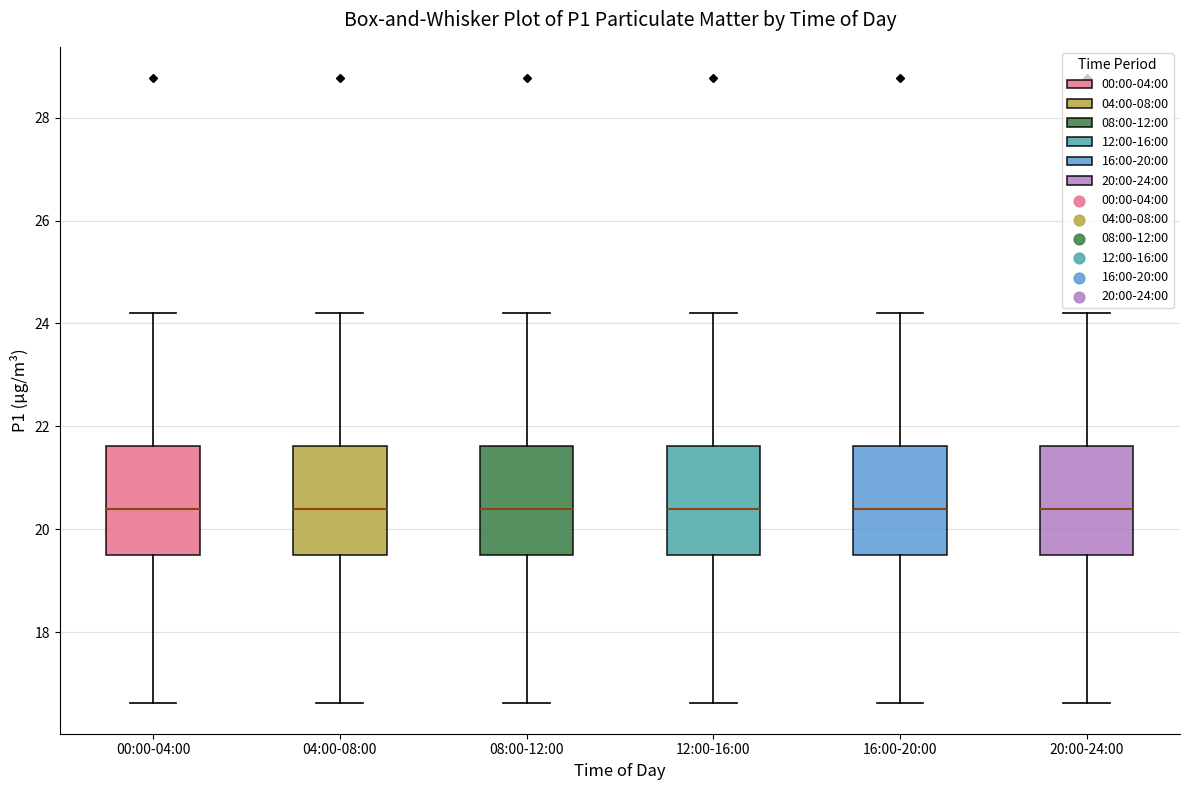

Reading left to right, transcribe this box plot: for each box, give where its median line is, the range the box spans, and where its two whiskers end, as read against the y-axis. The values are not printed on the chart, so give them approximately, as read against the axis.

00:00-04:00: median 20.4, box 19.4 to 21.6, whiskers 16.6 to 24.2
04:00-08:00: median 20.4, box 19.4 to 21.6, whiskers 16.6 to 24.2
08:00-12:00: median 20.4, box 19.4 to 21.6, whiskers 16.6 to 24.2
12:00-16:00: median 20.4, box 19.4 to 21.6, whiskers 16.6 to 24.2
16:00-20:00: median 20.4, box 19.4 to 21.6, whiskers 16.6 to 24.2
20:00-24:00: median 20.4, box 19.4 to 21.6, whiskers 16.6 to 24.2